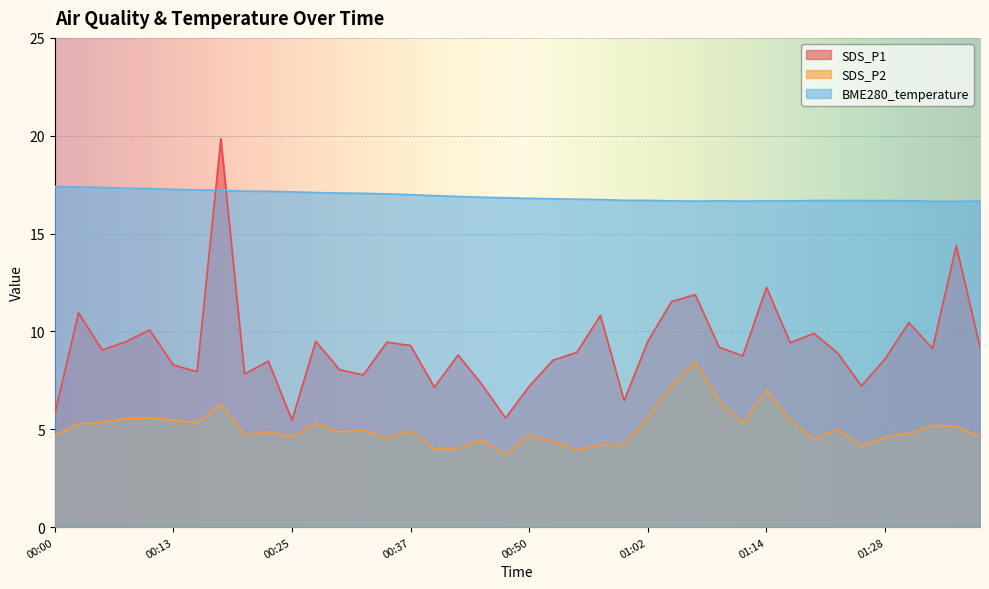

True or false: BME280_temperature and SDS_P2 cross at least once.

False